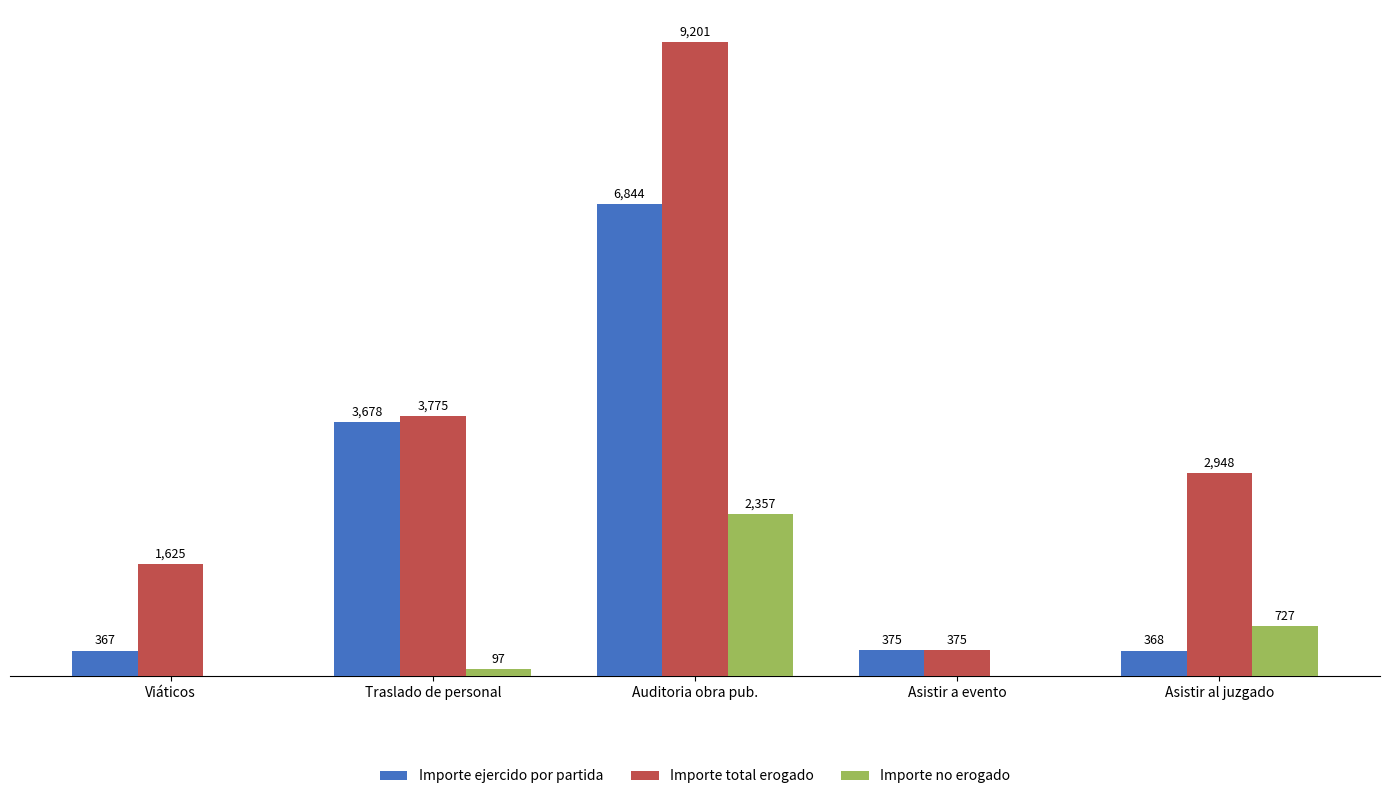

Which series changed the most between Auditoria obra pub. and Asistir al juzgado?

Importe ejercido por partida